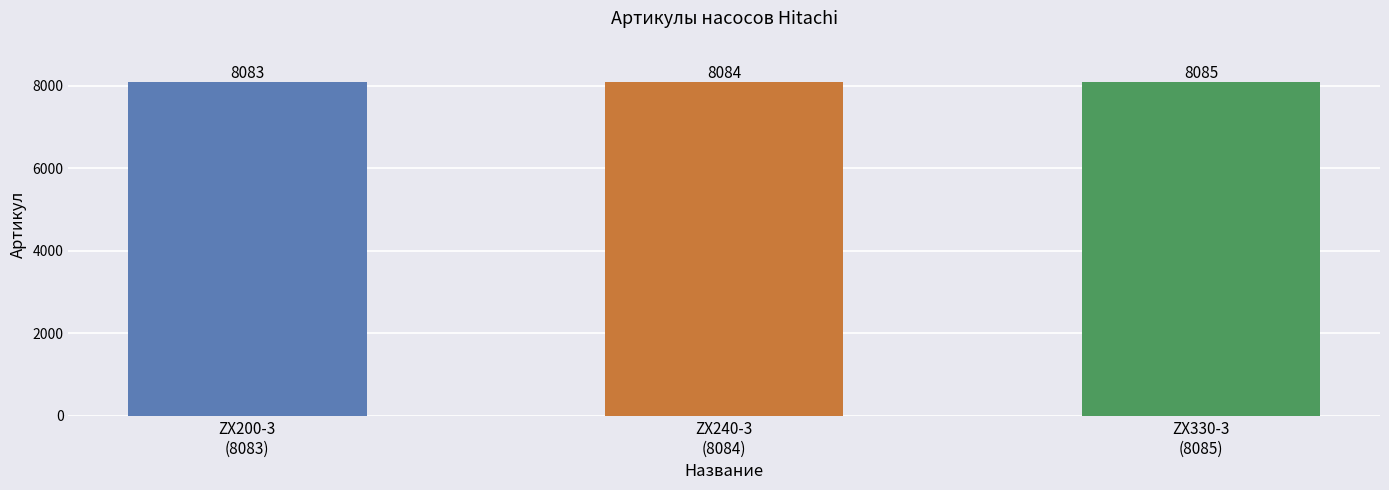

How many data points are less than 8084?

1